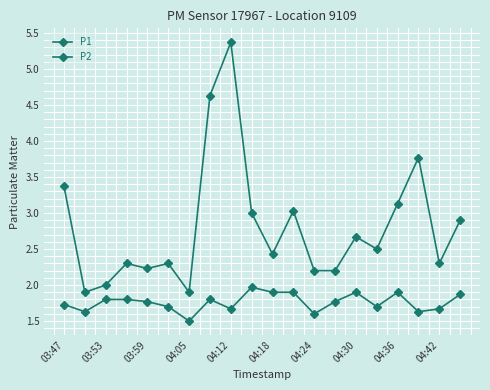

Does the chart have visible grid lines?

Yes